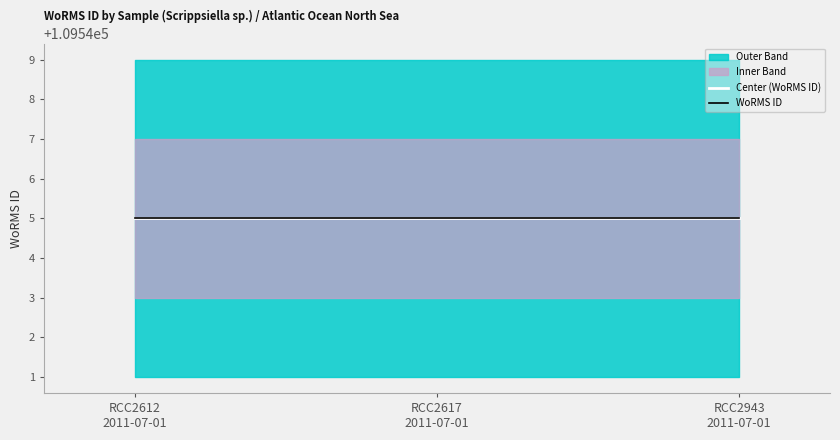

What is the value of the lower_band point at the 1st from the left?

109543